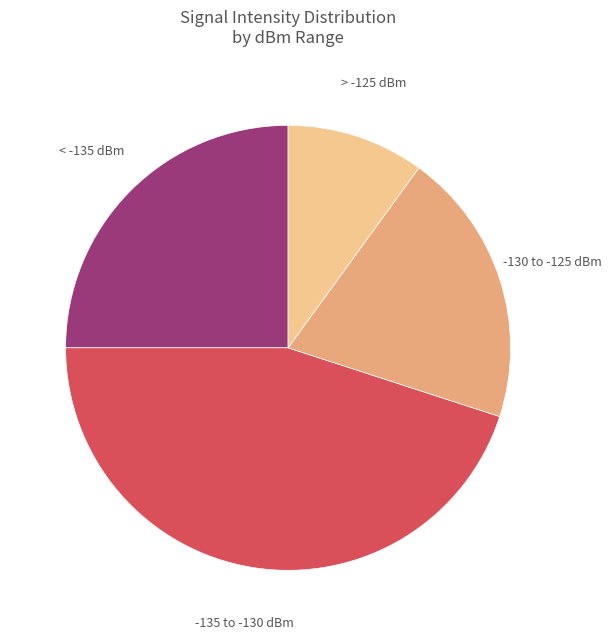

Is the sum of < -135 dBm and -130 to -125 dBm greater than half?

No